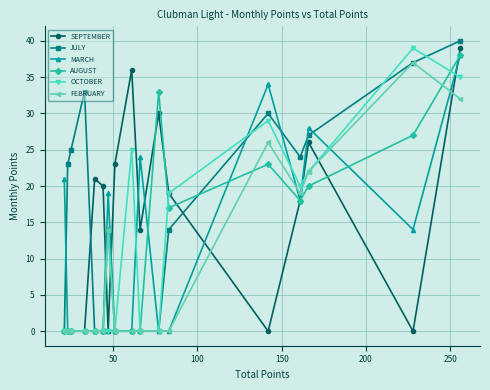

How many lines are shown in the chart?

6